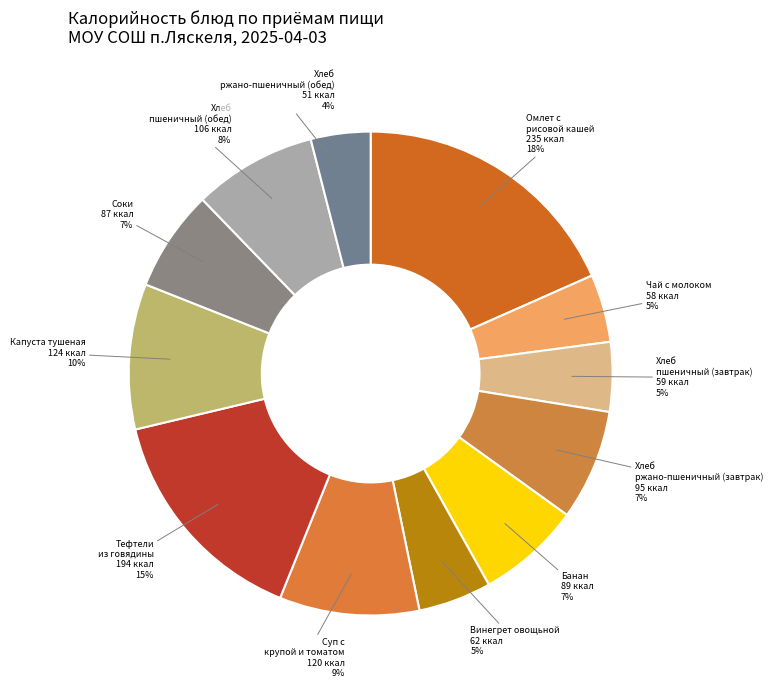

Combined, do Винегрет овощьной and Чай с молоком account for over 50%?

No